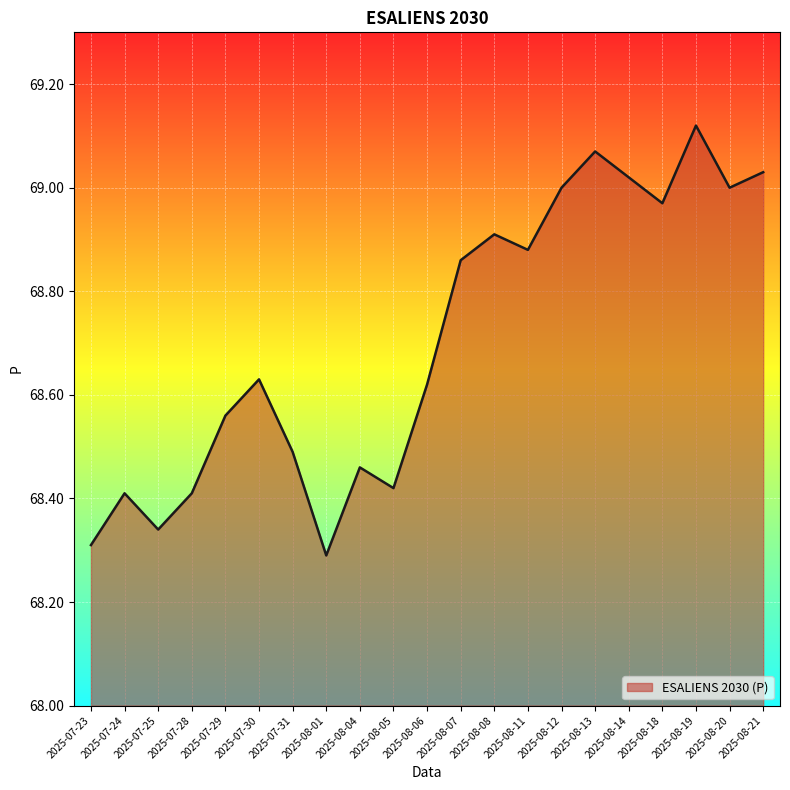

What is the sum of the values at 2025-08-07 and 2025-08-05?

137.3